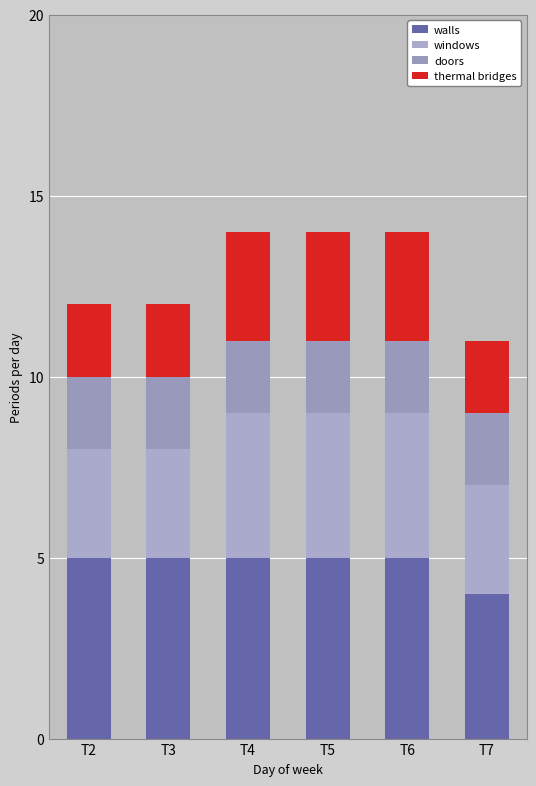

What are all the series names shown in the legend?

walls, windows, doors, thermal bridges